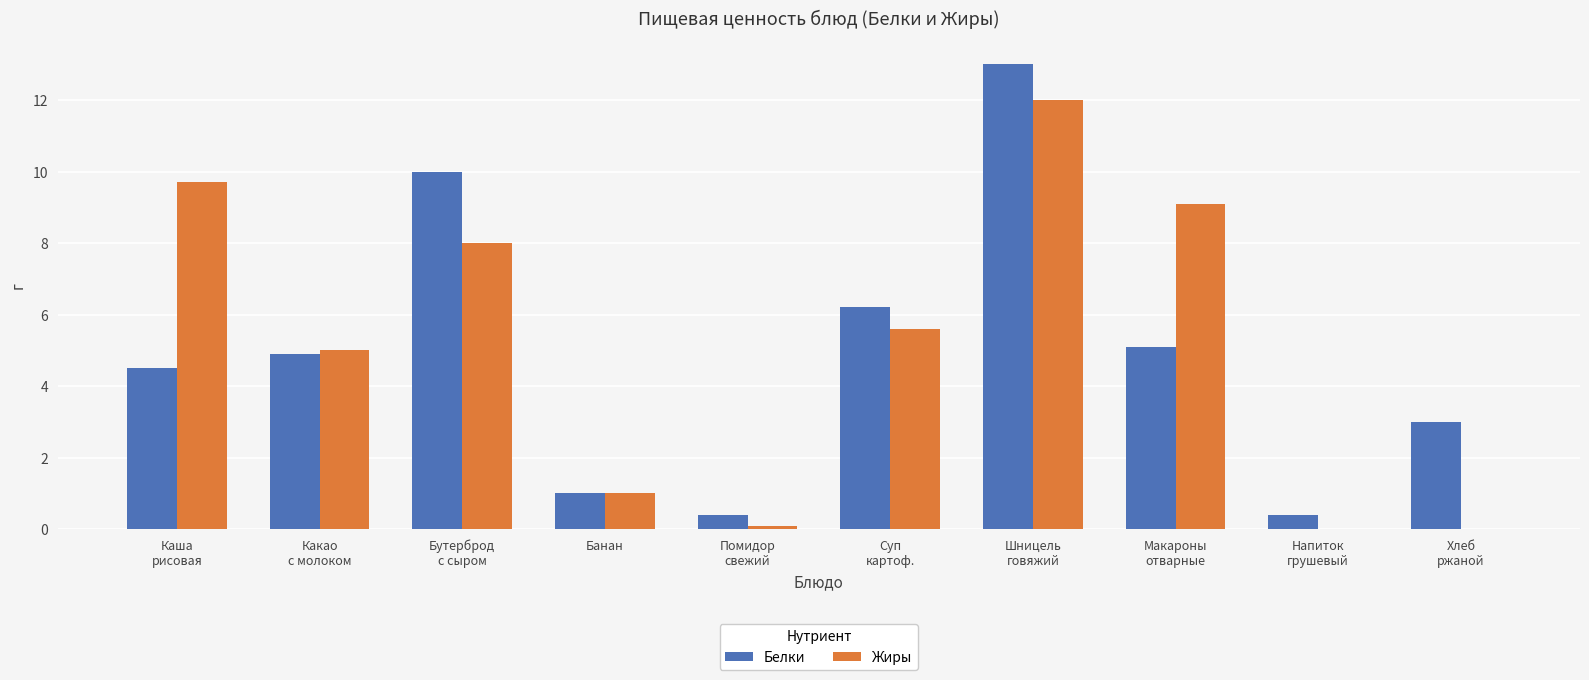

At which label does Жиры first exceed 5?

Каша
рисовая